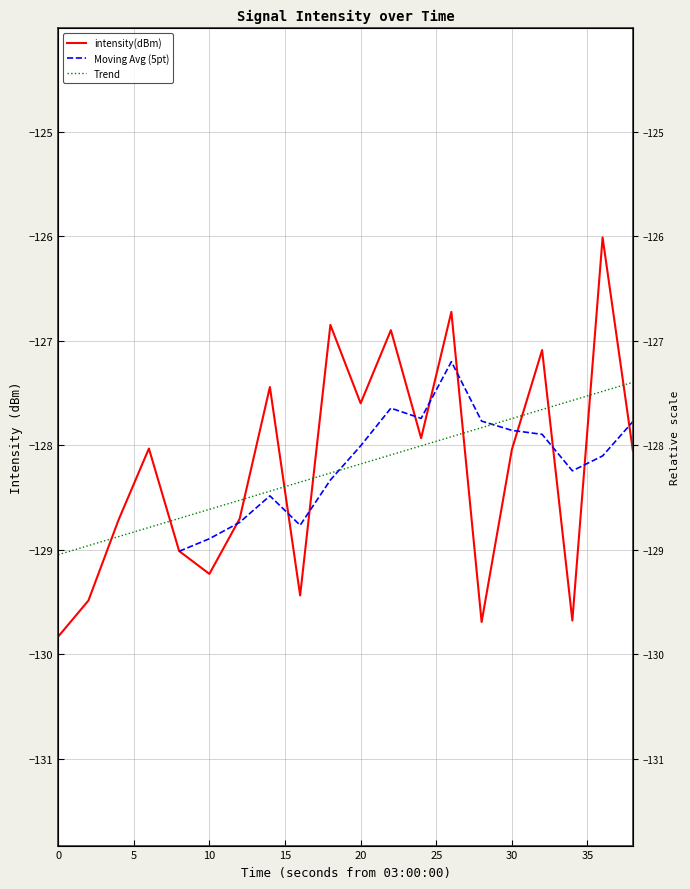

How many interior local valleys (lower than both neighbors) does the data have?

6